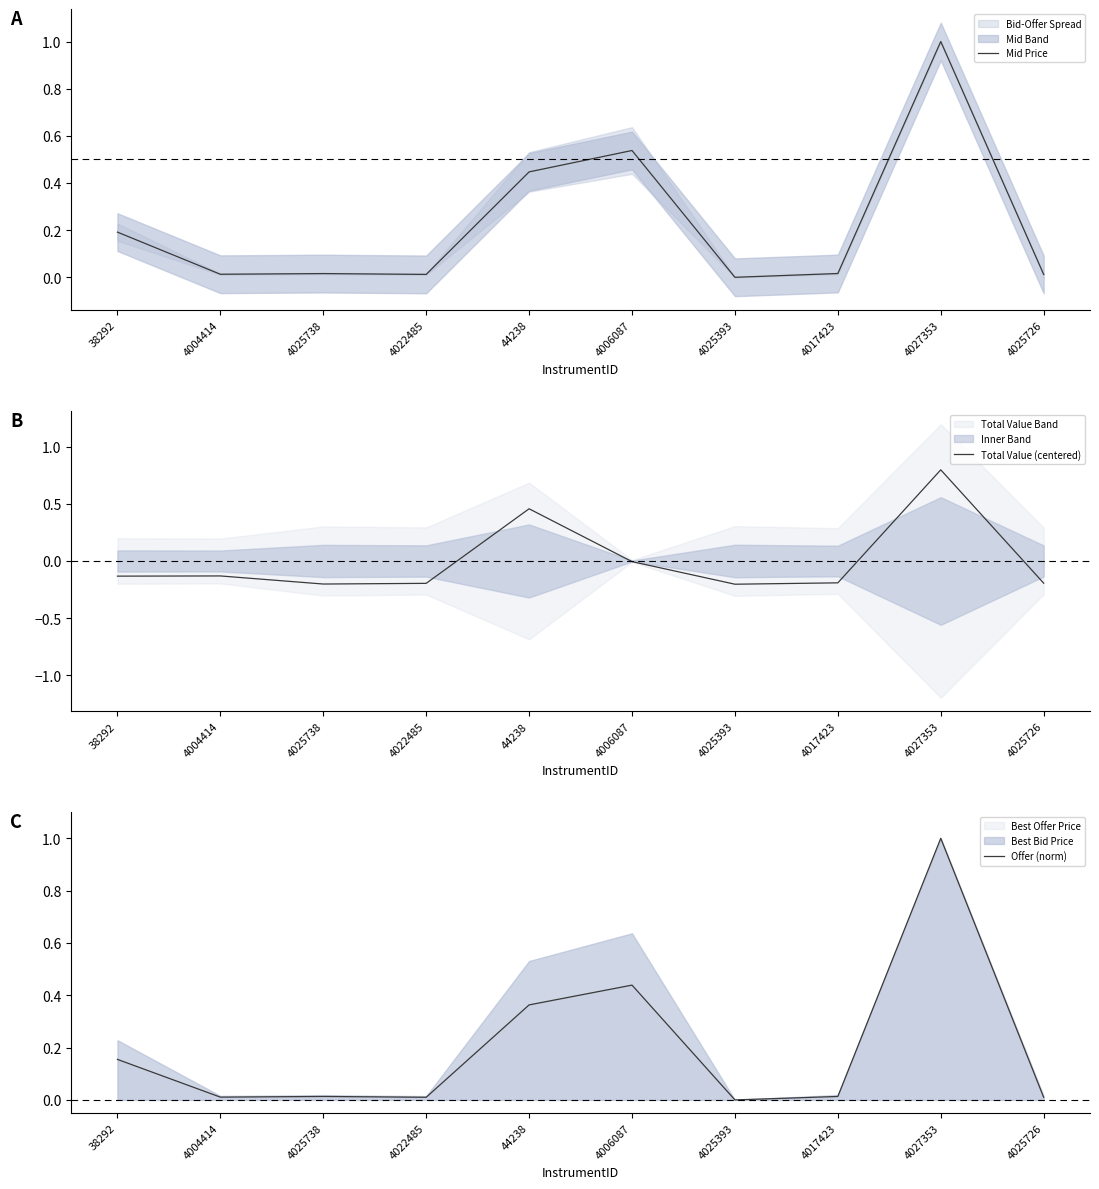

At how many categories does at least one series exceed 0?

9